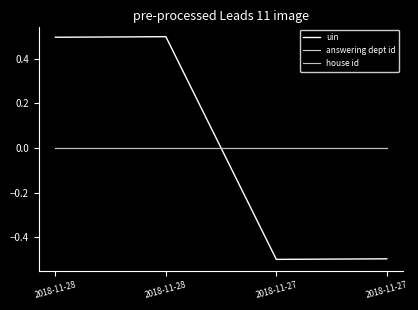

Which category has the highest value in the house id series?

2018-11-28